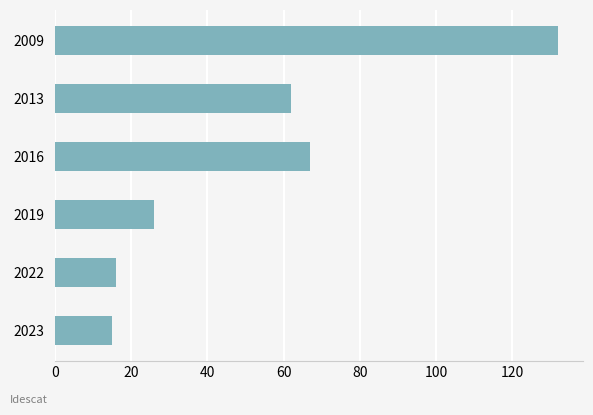

What is the sum of the values at 2019 and 2016?

93